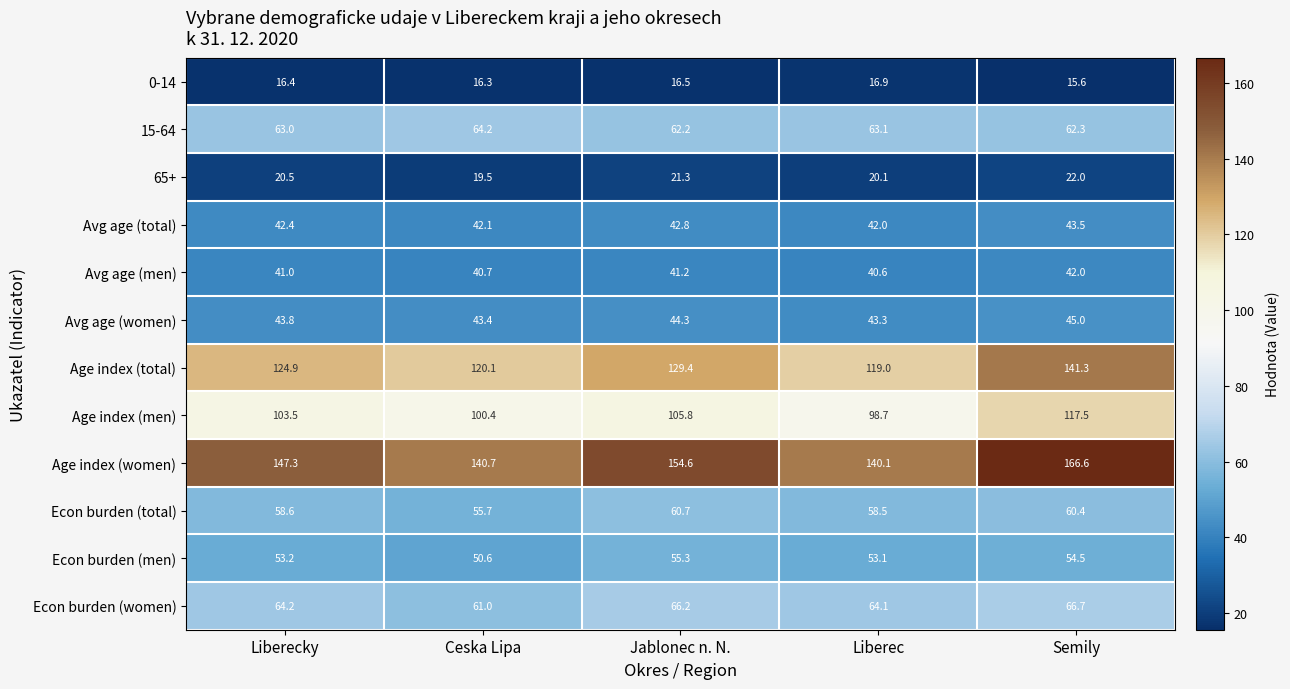

Where is 15-64 nearest to the value 63?

Liberecky